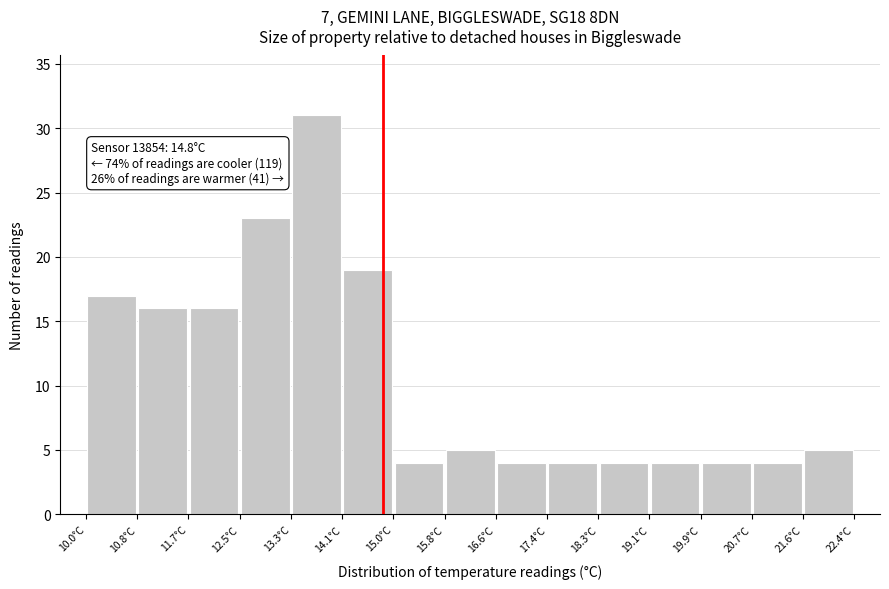

Over which range of the x-axis is the bar tallest?

13.3 to 14.1